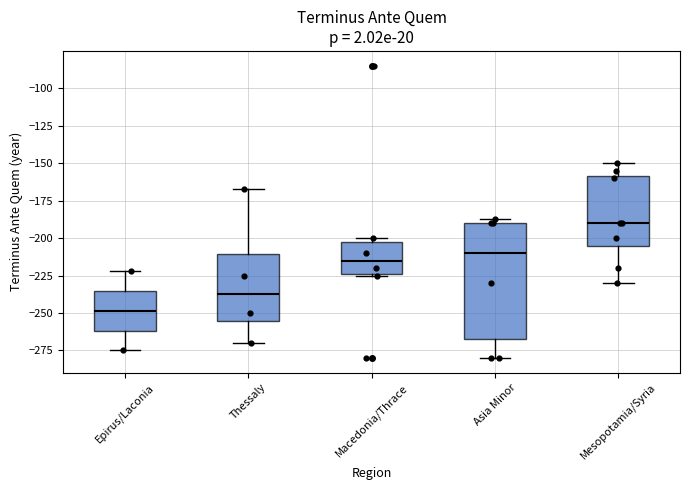

Reading left to right, transcribe this box plot: for each box, give where its median line is, the range the box spans, and where its two whiskers end, as read against the y-axis. The values are not printed on the chart, so give them approximately, as read against the axis.

Epirus/Laconia: median -250, box -260 to -235, whiskers -275 to -220
Thessaly: median -235, box -255 to -210, whiskers -270 to -165
Macedonia/Thrace: median -215, box -225 to -200, whiskers -225 to -200 (just above the box's upper edge)
Asia Minor: median -210, box -265 to -190, whiskers -280 to -185
Mesopotamia/Syria: median -190, box -205 to -160, whiskers -230 to -150